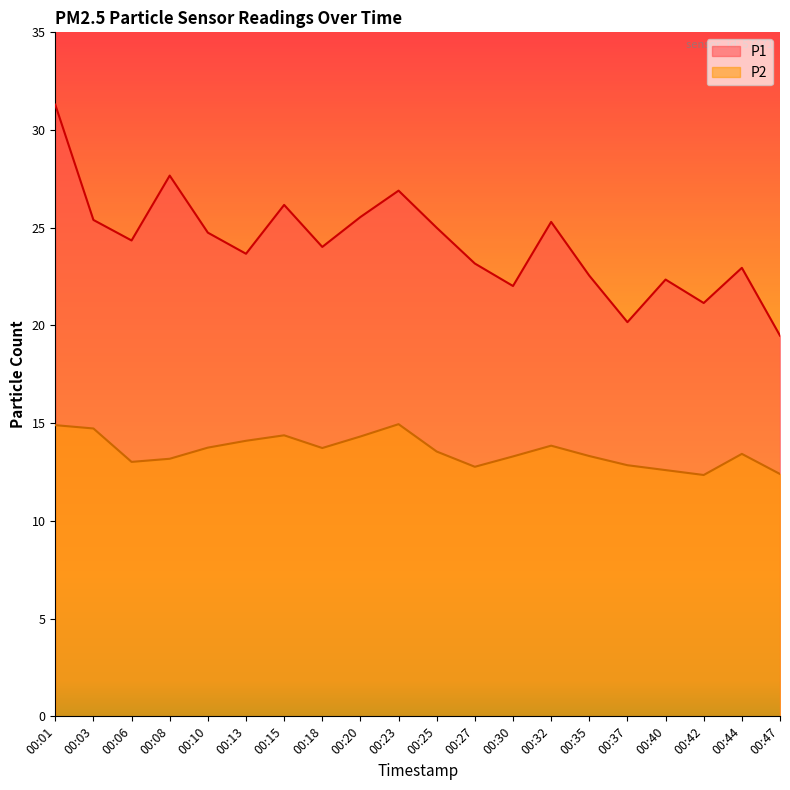

At which label does P1 first exceed 24?

00:01